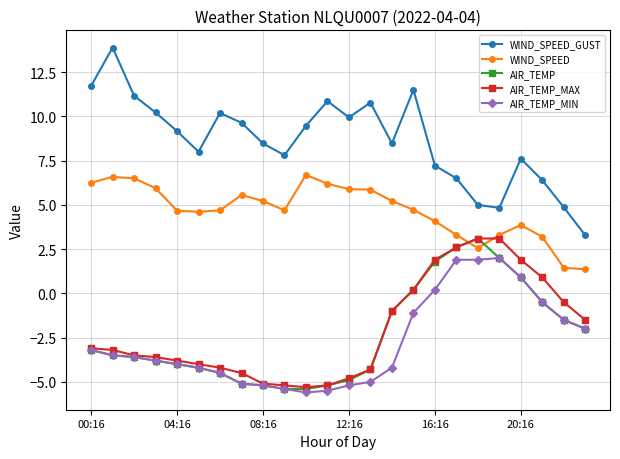

What is the smallest value displayed?

-5.6